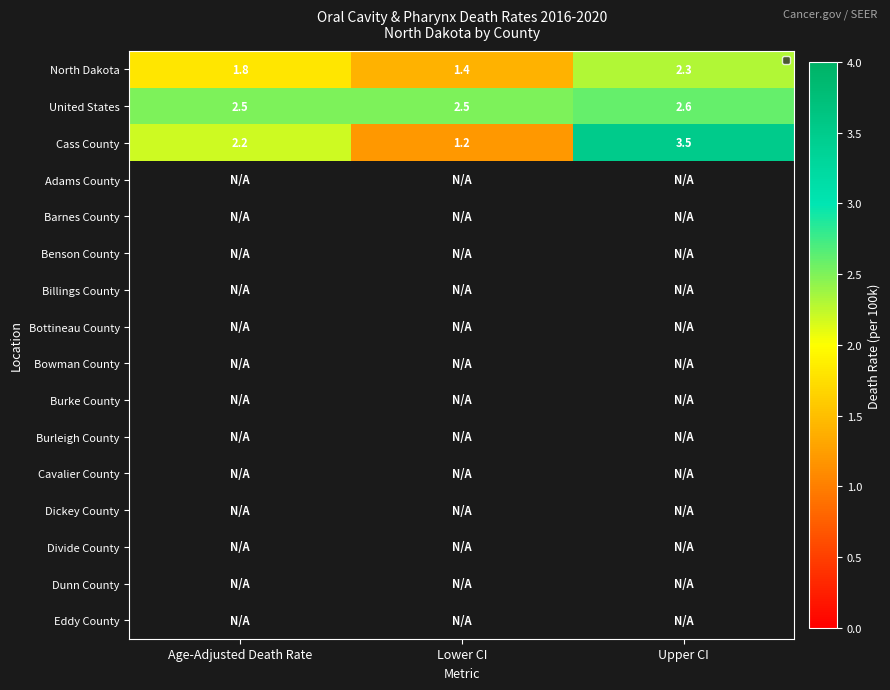

True or false: North Dakota has a value of 1.4 at Lower CI.

True